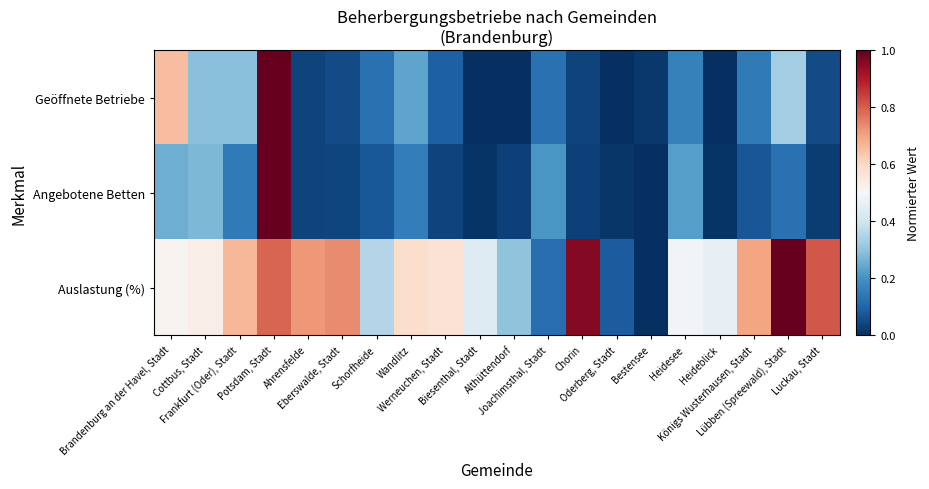

Reading left to right, what are all the values shown in this chart?

Geöffnete Betriebe: Brandenburg an der Havel, Stadt=0.7	Cottbus, Stadt=0.3	Frankfurt (Oder), Stadt=0.3	Potsdam, Stadt=1.0	Ahrensfelde=0.0	Eberswalde, Stadt=0.1	Schorfheide=0.1	Wandlitz=0.2	Werneuchen, Stadt=0.1	Biesenthal, Stadt=0.0	Althüttendorf=0.0	Joachimsthal, Stadt=0.1	Chorin=0.0	Oderberg, Stadt=0.0	Bestensee=0.0	Heidesee=0.2	Heideblick=0.0	Königs Wusterhausen, Stadt=0.1	Lübben (Spreewald), Stadt=0.3	Luckau, Stadt=0.1
Angebotene Betten: Brandenburg an der Havel, Stadt=0.3	Cottbus, Stadt=0.3	Frankfurt (Oder), Stadt=0.1	Potsdam, Stadt=1.0	Ahrensfelde=0.0	Eberswalde, Stadt=0.0	Schorfheide=0.1	Wandlitz=0.2	Werneuchen, Stadt=0.0	Biesenthal, Stadt=0.0	Althüttendorf=0.0	Joachimsthal, Stadt=0.2	Chorin=0.0	Oderberg, Stadt=0.0	Bestensee=0.0	Heidesee=0.2	Heideblick=0.0	Königs Wusterhausen, Stadt=0.1	Lübben (Spreewald), Stadt=0.1	Luckau, Stadt=0.0
Auslastung (%): Brandenburg an der Havel, Stadt=0.5	Cottbus, Stadt=0.5	Frankfurt (Oder), Stadt=0.7	Potsdam, Stadt=0.8	Ahrensfelde=0.7	Eberswalde, Stadt=0.7	Schorfheide=0.4	Wandlitz=0.6	Werneuchen, Stadt=0.6	Biesenthal, Stadt=0.4	Althüttendorf=0.3	Joachimsthal, Stadt=0.1	Chorin=1.0	Oderberg, Stadt=0.1	Bestensee=0.0	Heidesee=0.5	Heideblick=0.5	Königs Wusterhausen, Stadt=0.7	Lübben (Spreewald), Stadt=1.0	Luckau, Stadt=0.8